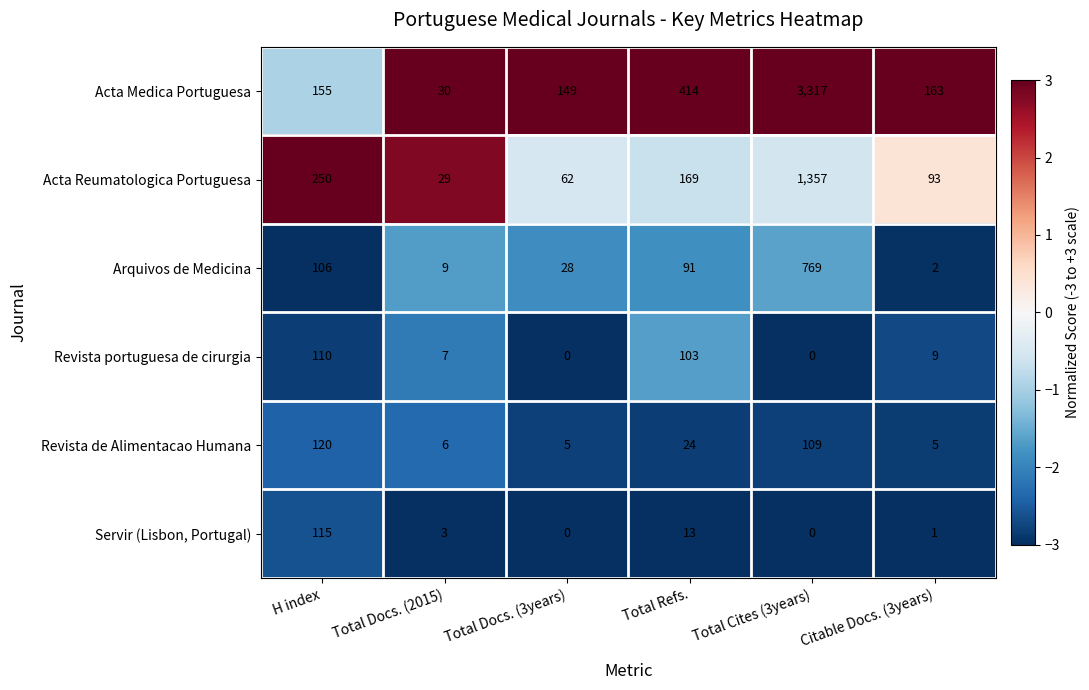

At how many categories does at least one series exceed 0?

6